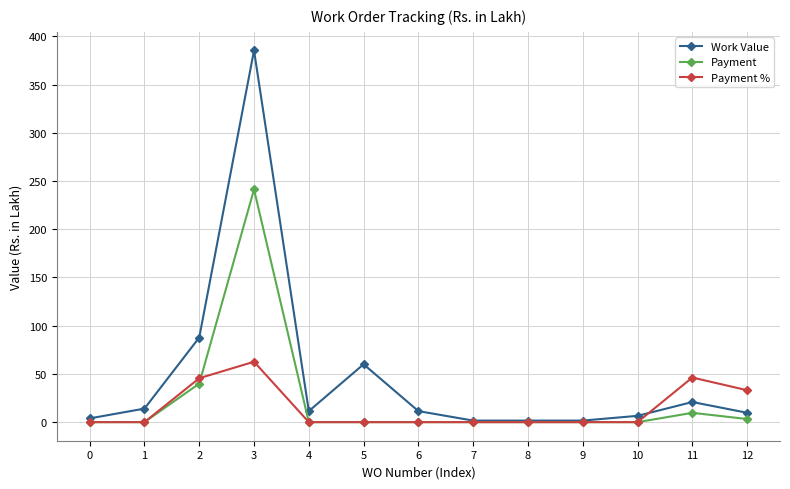

What is the maximum value for Work Value?

385.4